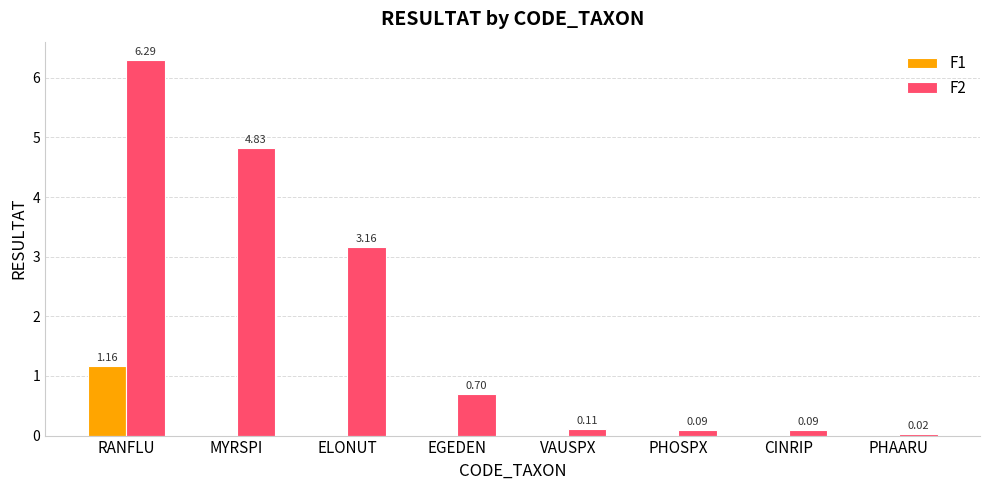

What is the maximum value for F2?

6.3